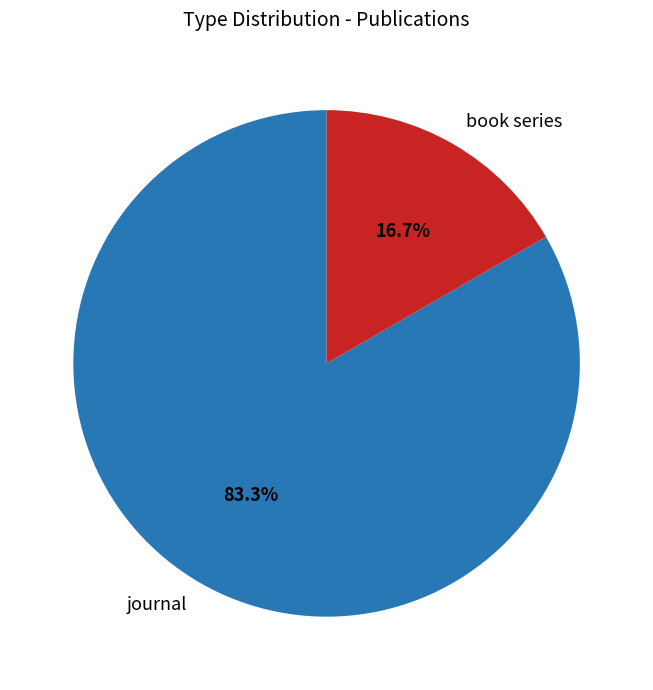

How much of the chart is everything except book series?

83.3%